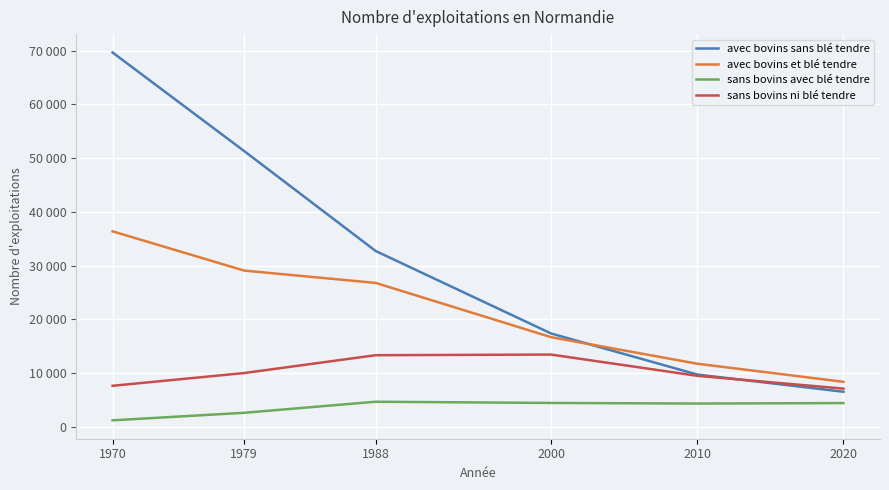

Which series has the largest total across all categories?

avec bovins sans blé tendre